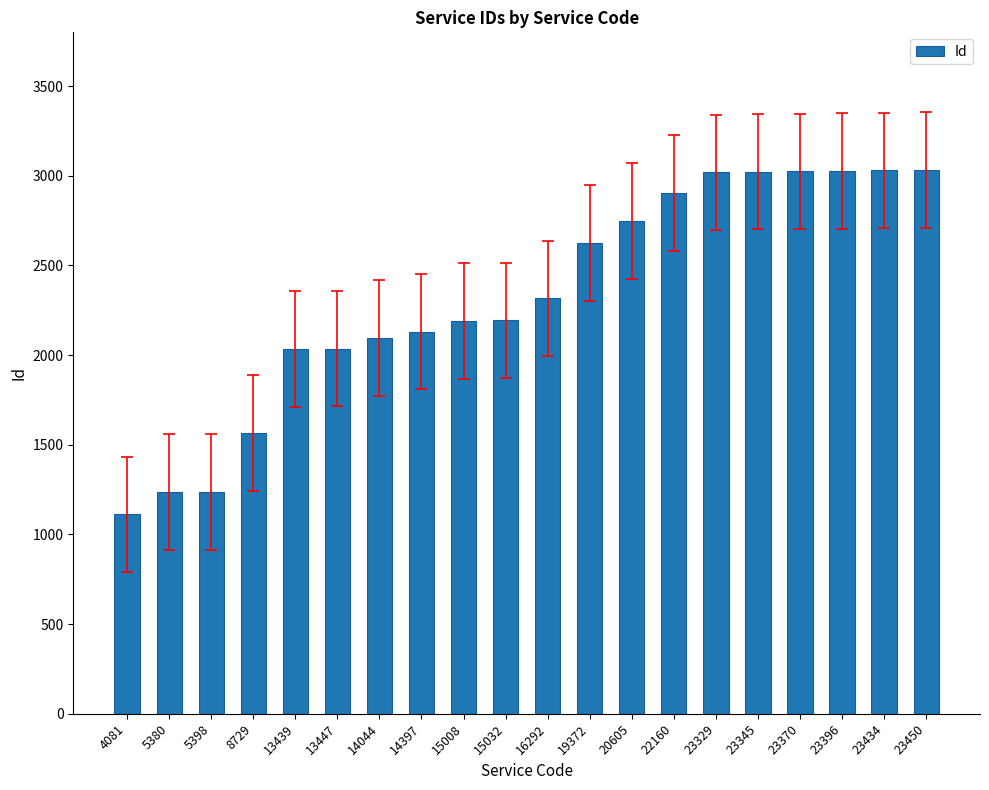

At which label is the value closest to 2072?

14044